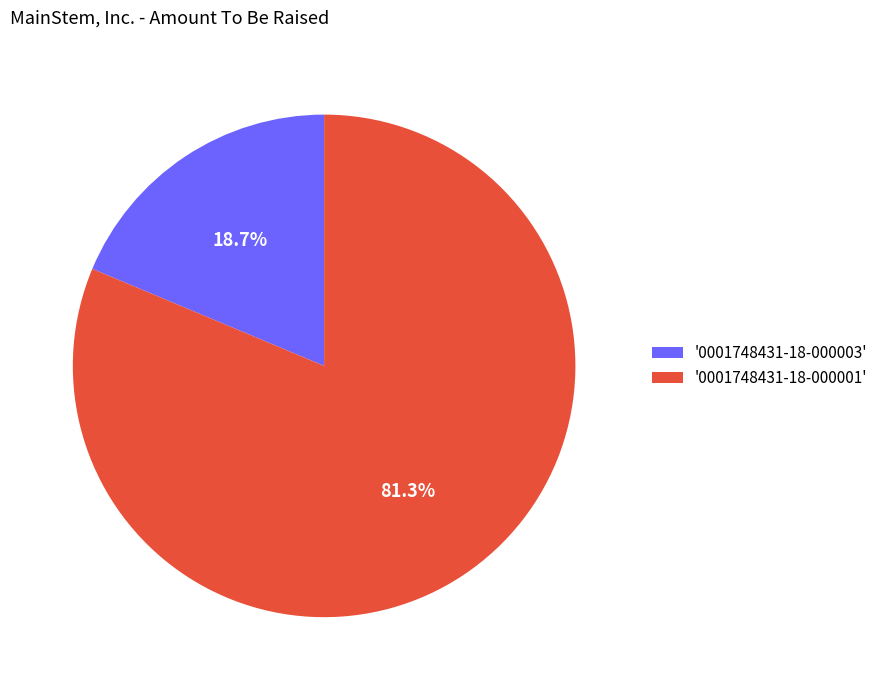

How many segments does this pie chart have?

2